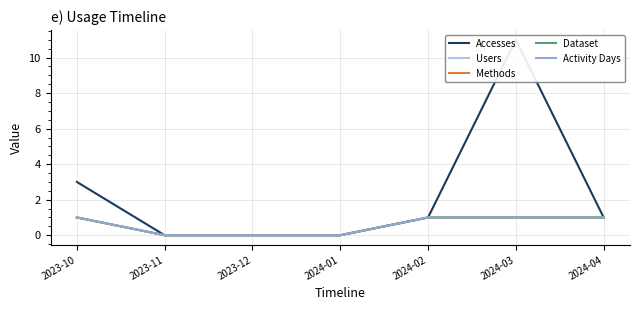

Reading right to left, extract all data points from this chart.

Accesses: 1	11	1	0	0	0	3
Users: 1	1	1	0	0	0	1
Methods: 1	1	1	0	0	0	1
Dataset: 1	1	1	0	0	0	1
Activity Days: 1	1	1	0	0	0	1